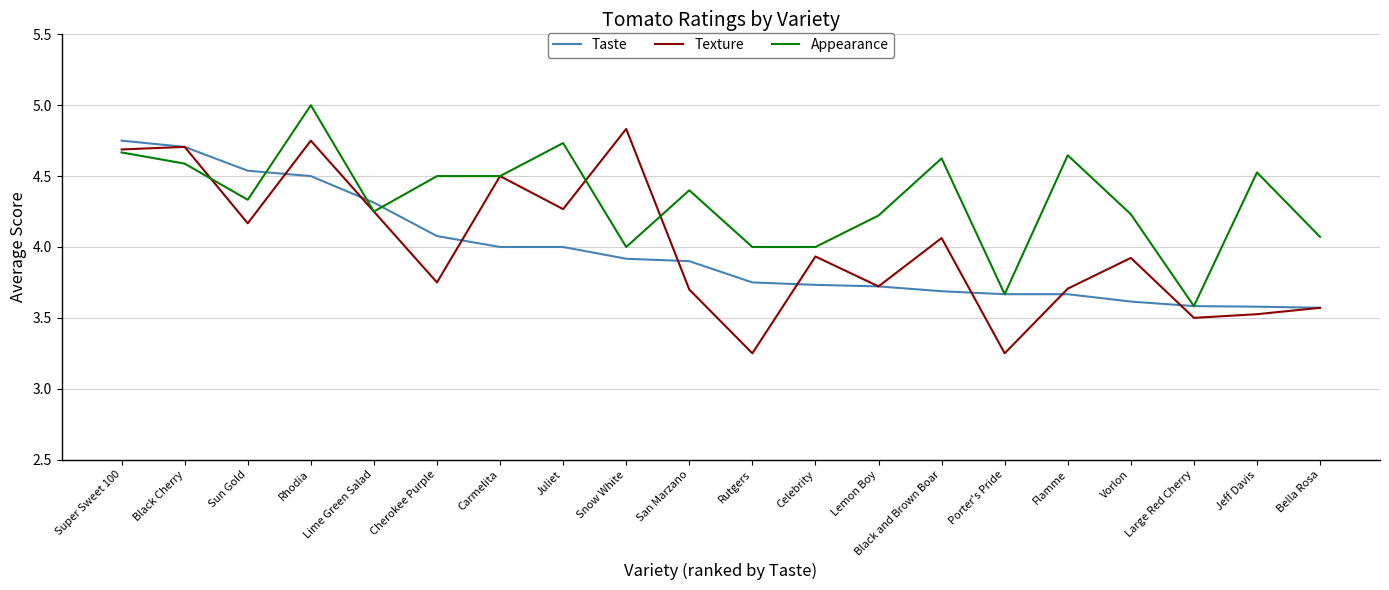

Is this an area chart (filled region under the line)?

No